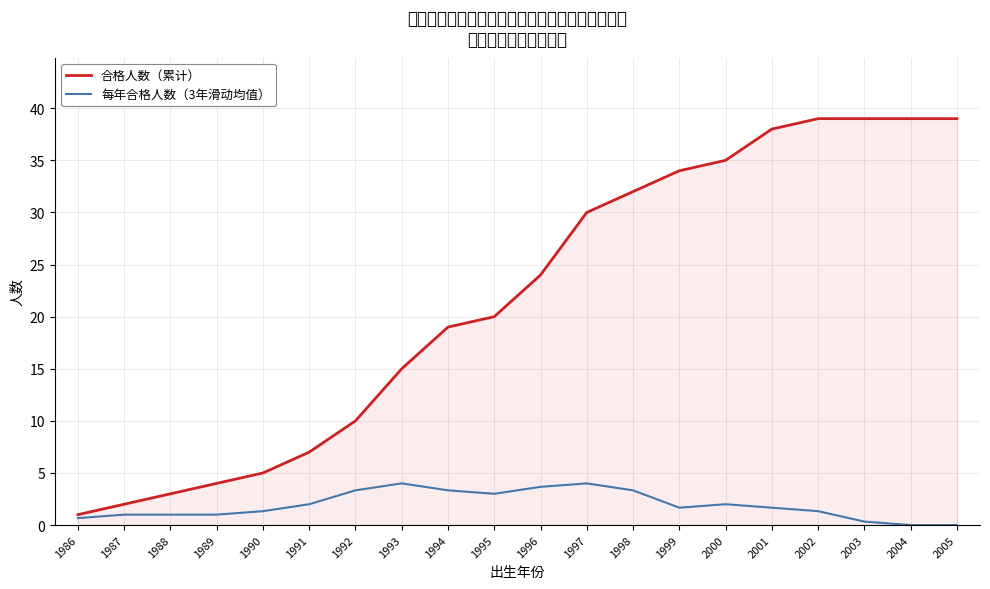

Is the value of 每年合格人数（3年滑动均值） at 1999 greater than the value of 合格人数（累计） at 1991?

No